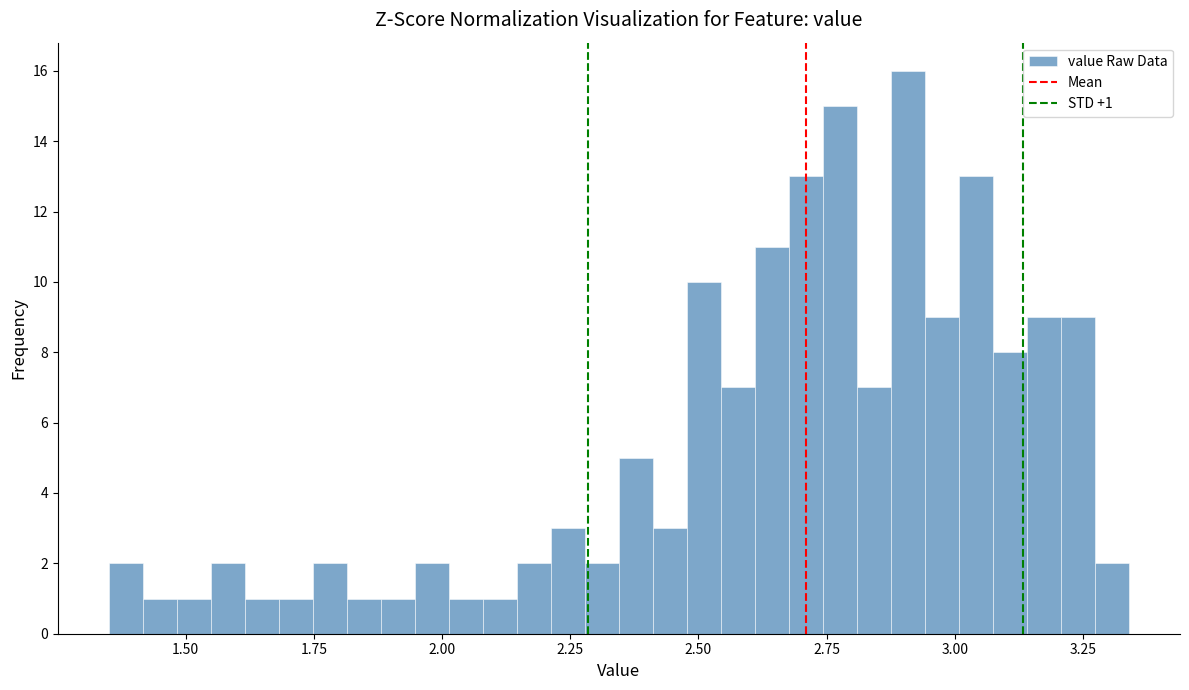

Around what value on the x-axis is the tallest bar? Give the approximate position of its centre, as read against the axis.

2.90